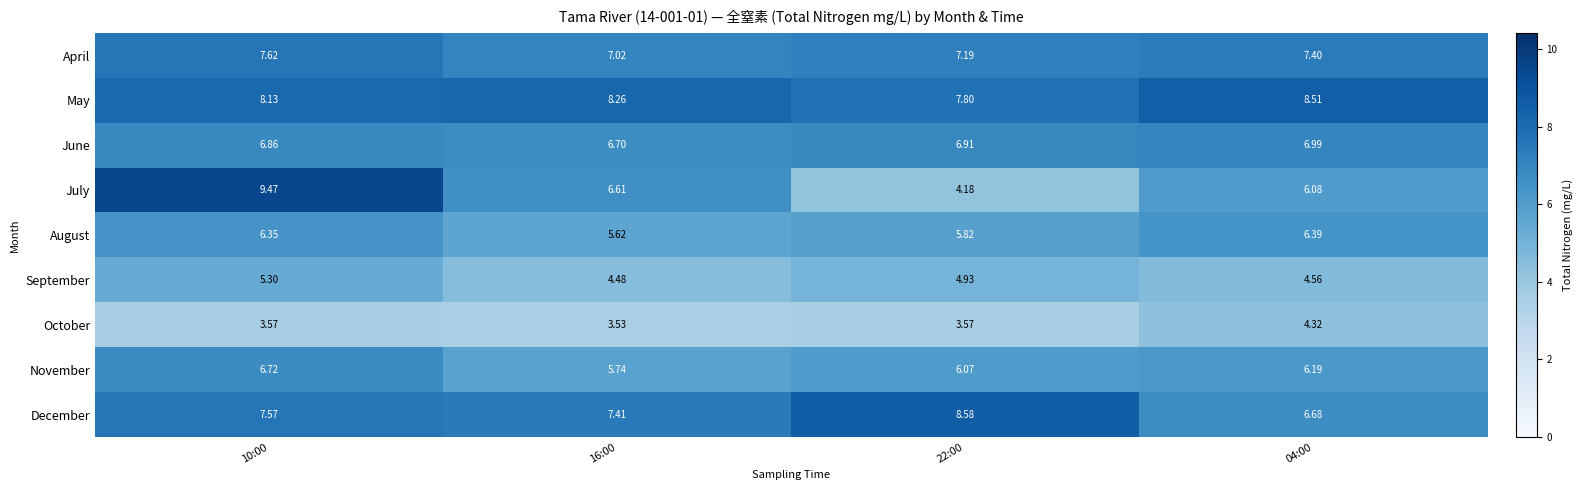

At which category does the chart reach its minimum across all series?

16:00